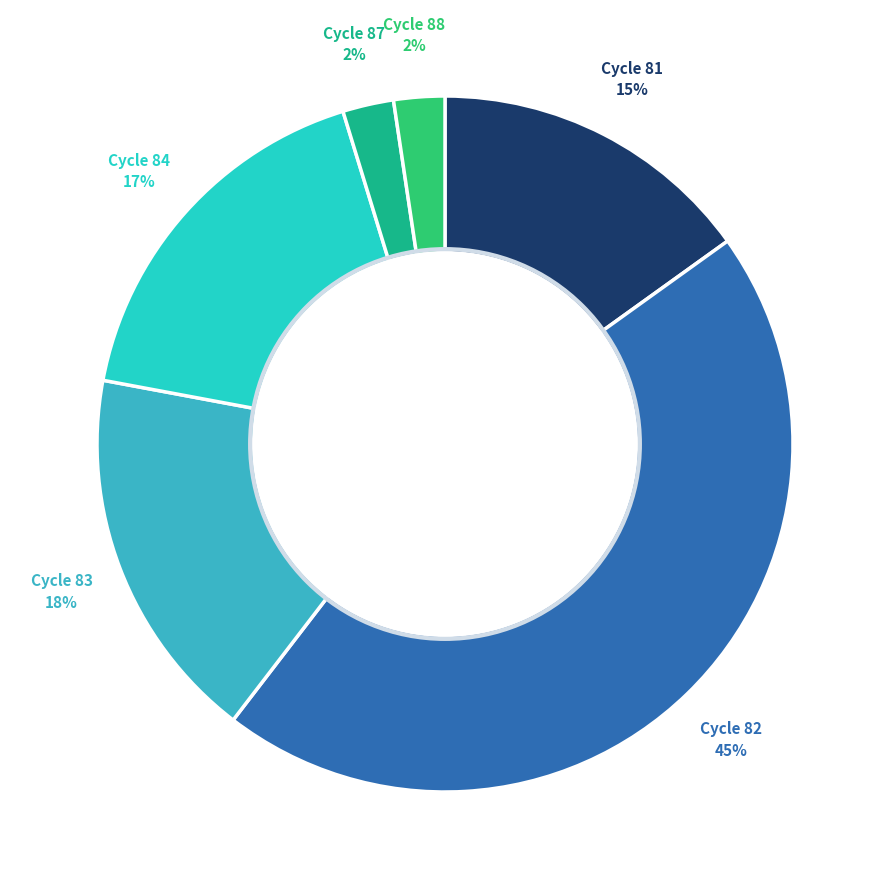

How many segments does this pie chart have?

6